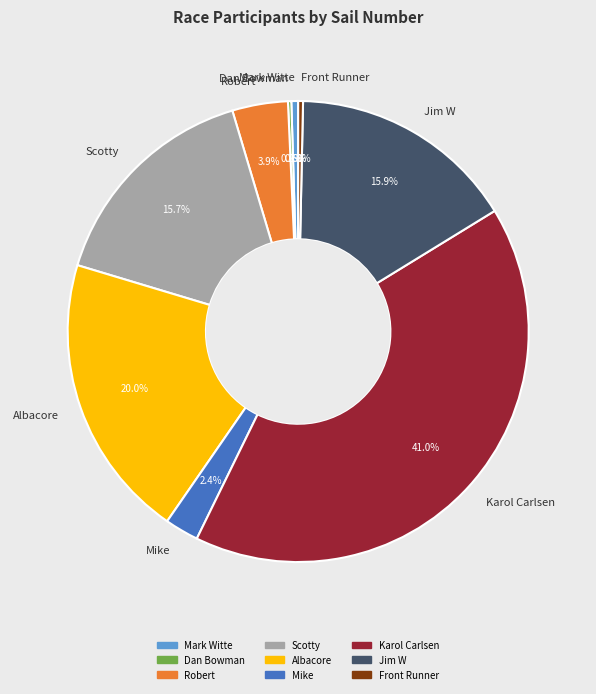

To the nearest percent, what is the combined percentage of Scotty and Front Runner?

16%